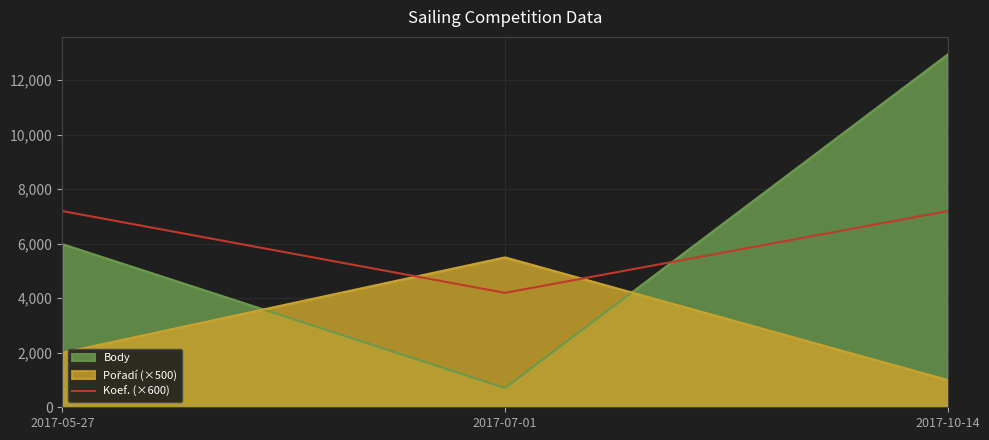

The chart shows a value of 7200 at 2017-10-14. True or false?

True